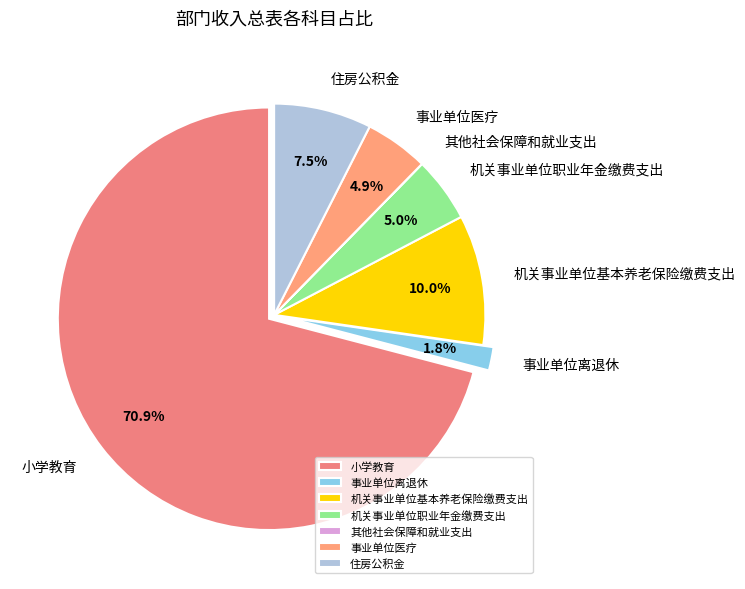

Which slice is the largest?

小学教育